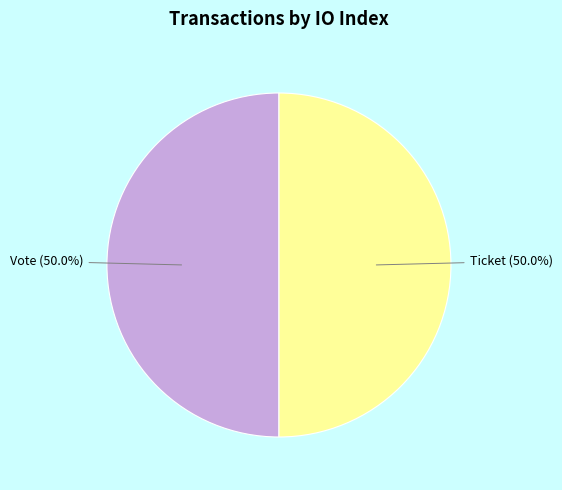

What is the total percentage of Vote and Ticket?

100.0%